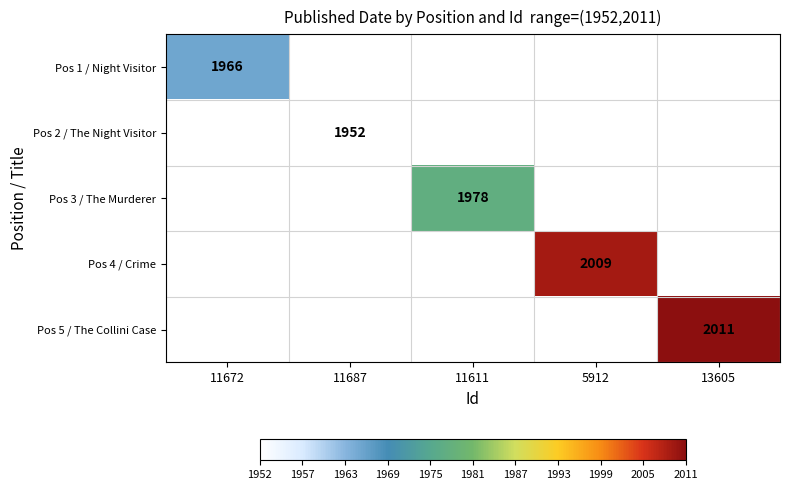

The value of Pos 4 / Crime at 5912 is 2009. True or false?

True